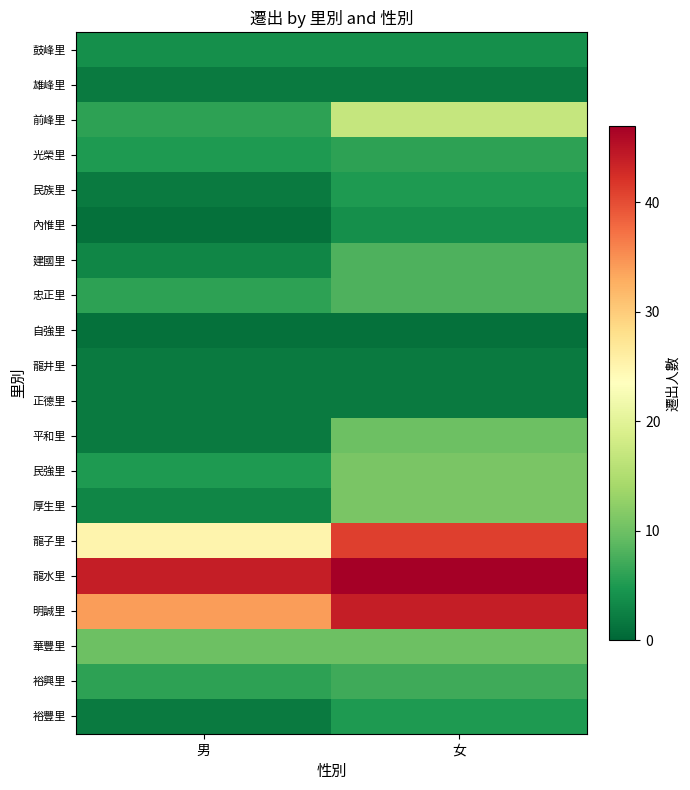

How many distinct data groups are displayed?

20